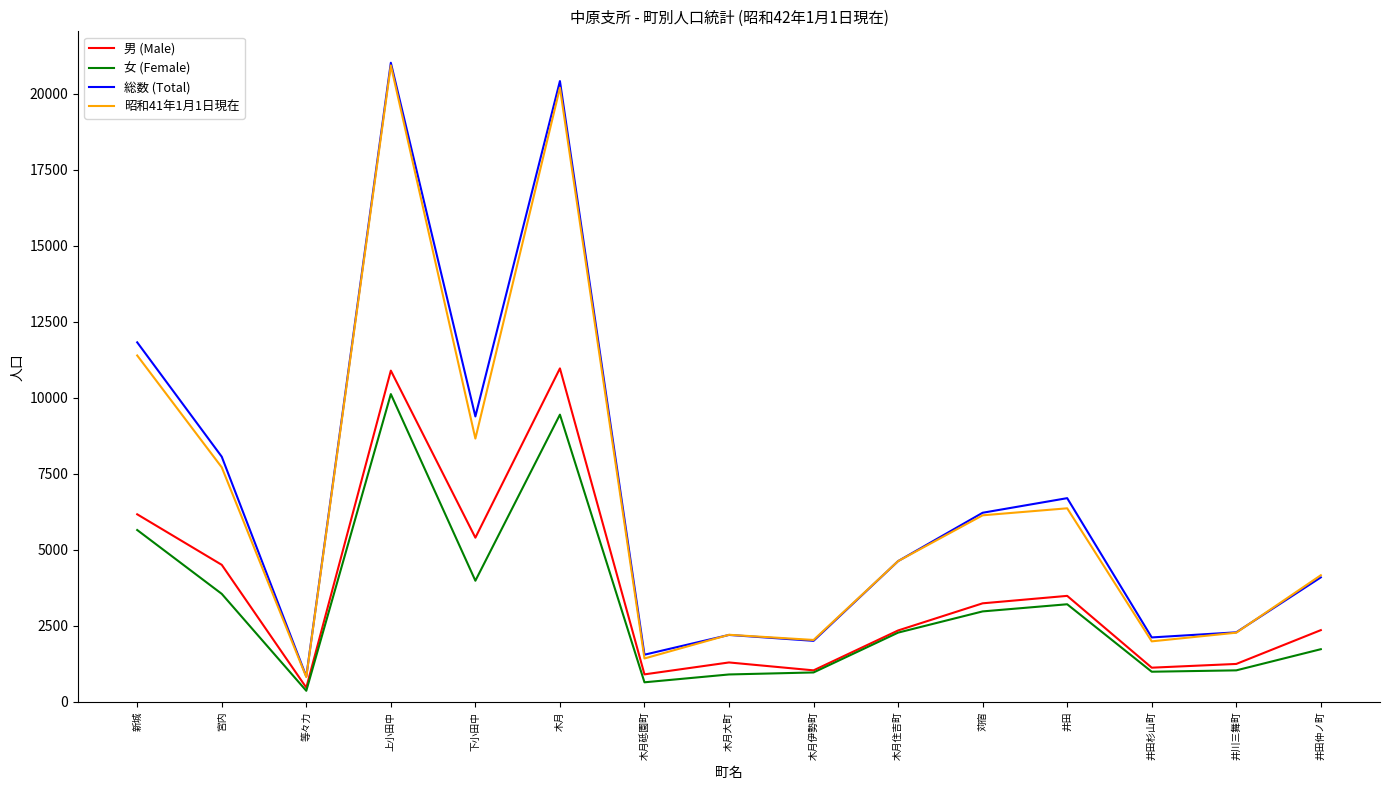

What is the difference between the highest and lowest values at 井田仲ノ町?

2433